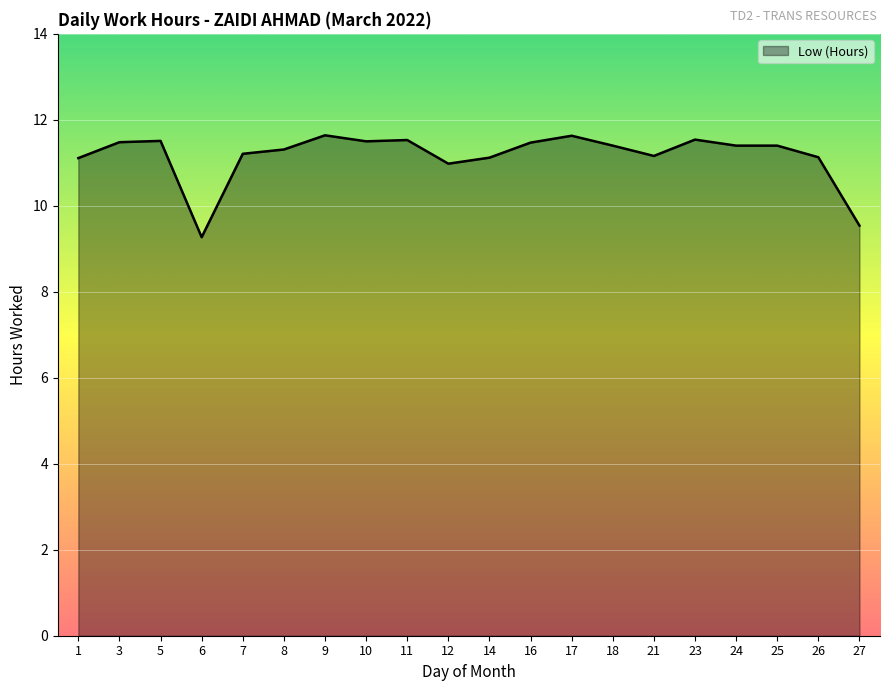

Approximately how many times larger is the value at 27 compared to 8?

0.8